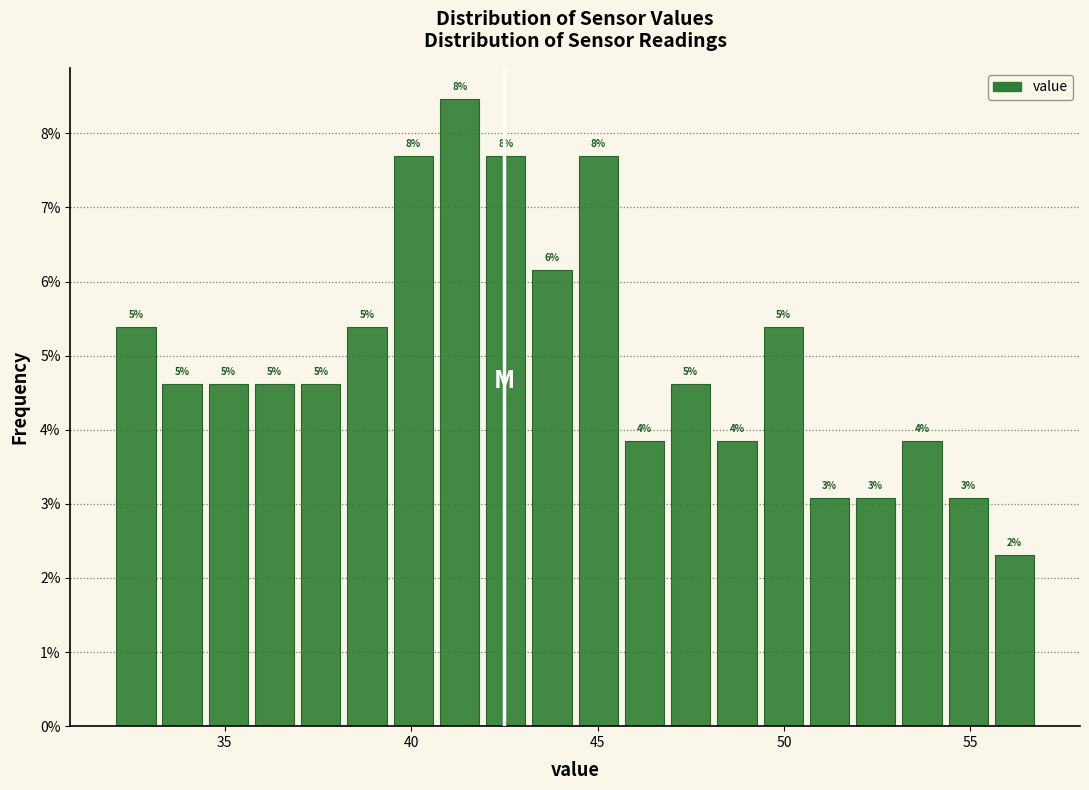

Around what value on the x-axis is the tallest bar? Give the approximate position of its centre, as read against the axis.

41.5